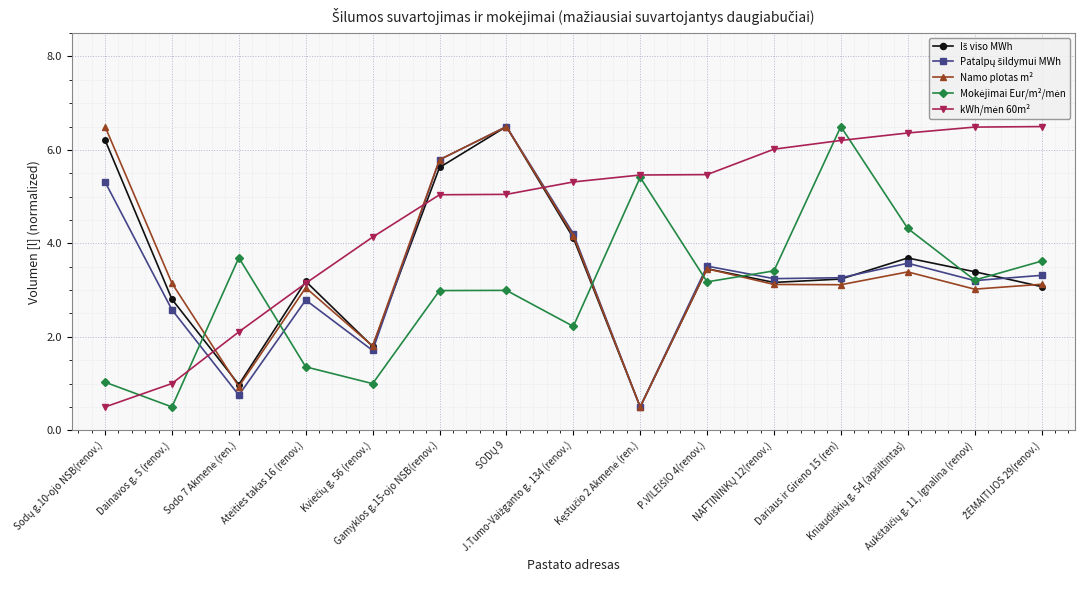

True or false: Namo plotas m² has more than 0 points higher than both neighbors.

True